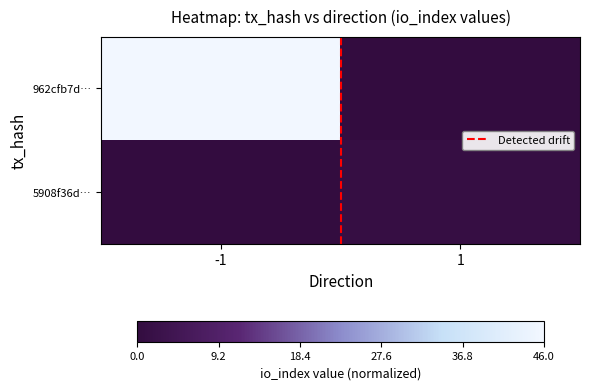

What is the spread (max minus min) of values at -1?

1.0